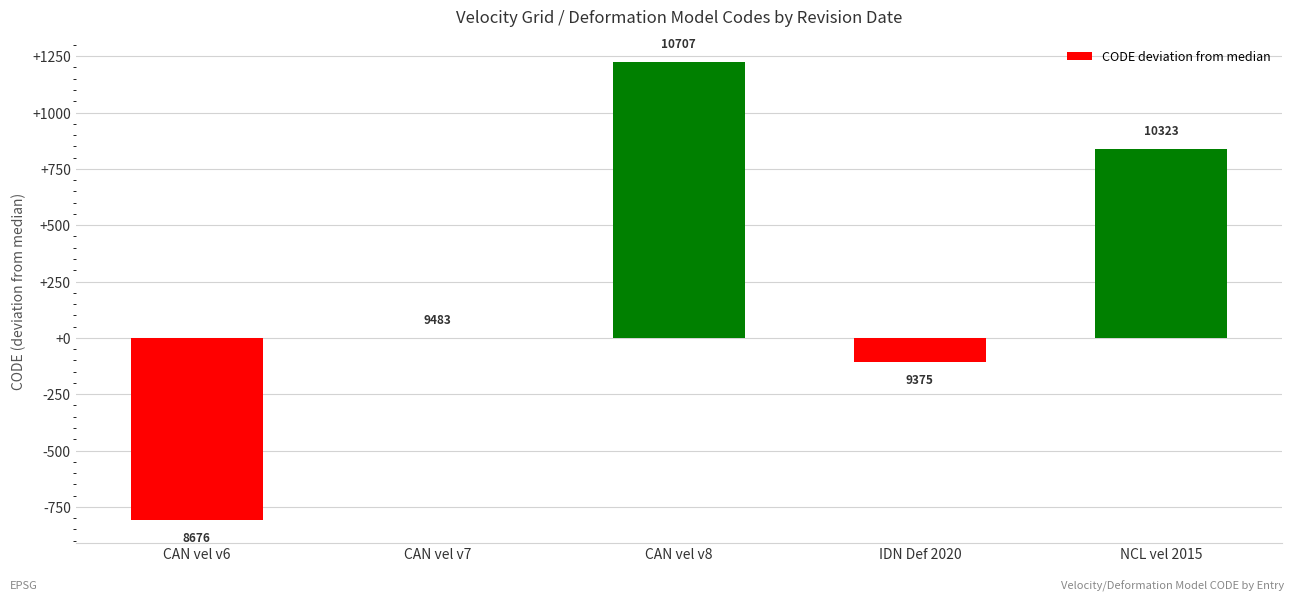

Rank the categories by value from highest to lowest.

CAN vel v8, NCL vel 2015, CAN vel v7, IDN Def 2020, CAN vel v6